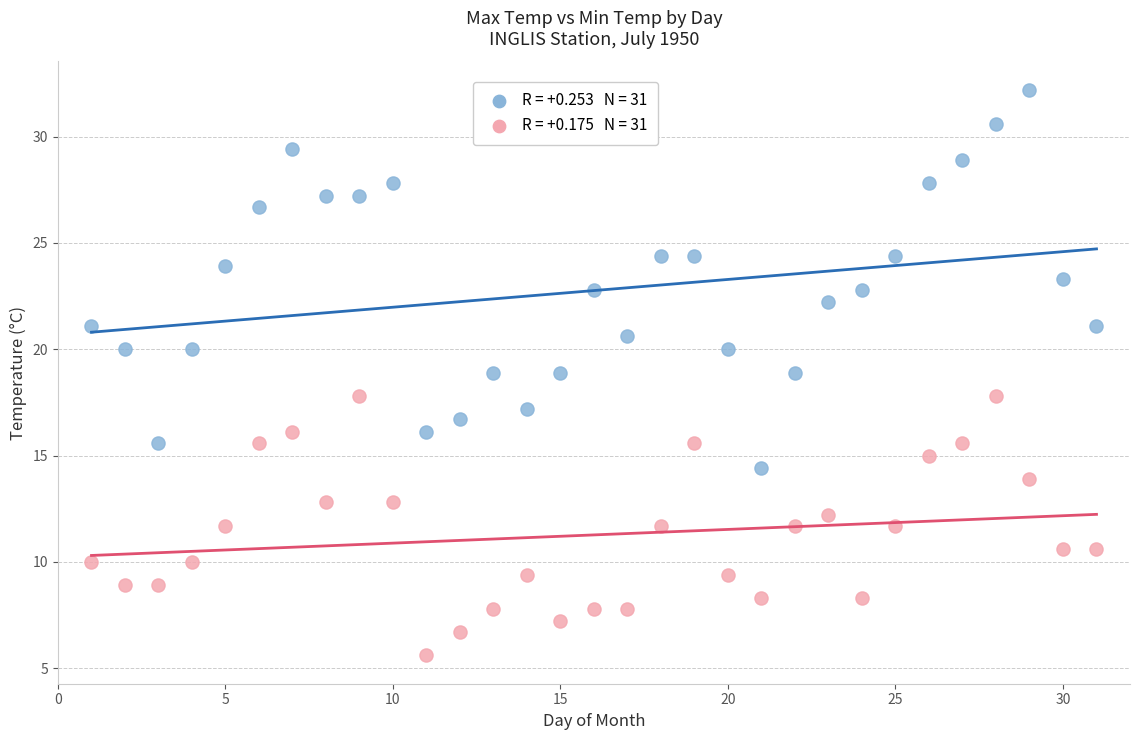

Across all data points, what is the range of Y values (max minus min)?

26.6